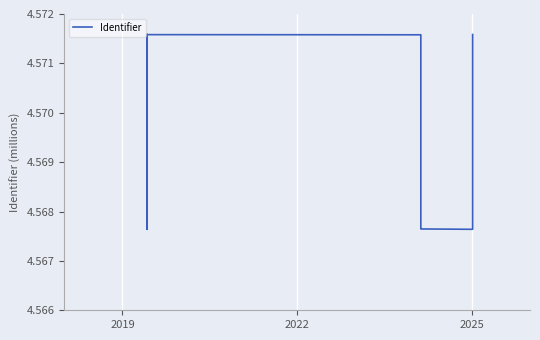

Reading right to left, extract all data points from this chart.

4.6	4.6	4.6	4.6	4.6	4.6	4.6	4.6	4.6	4.6	4.6	4.6